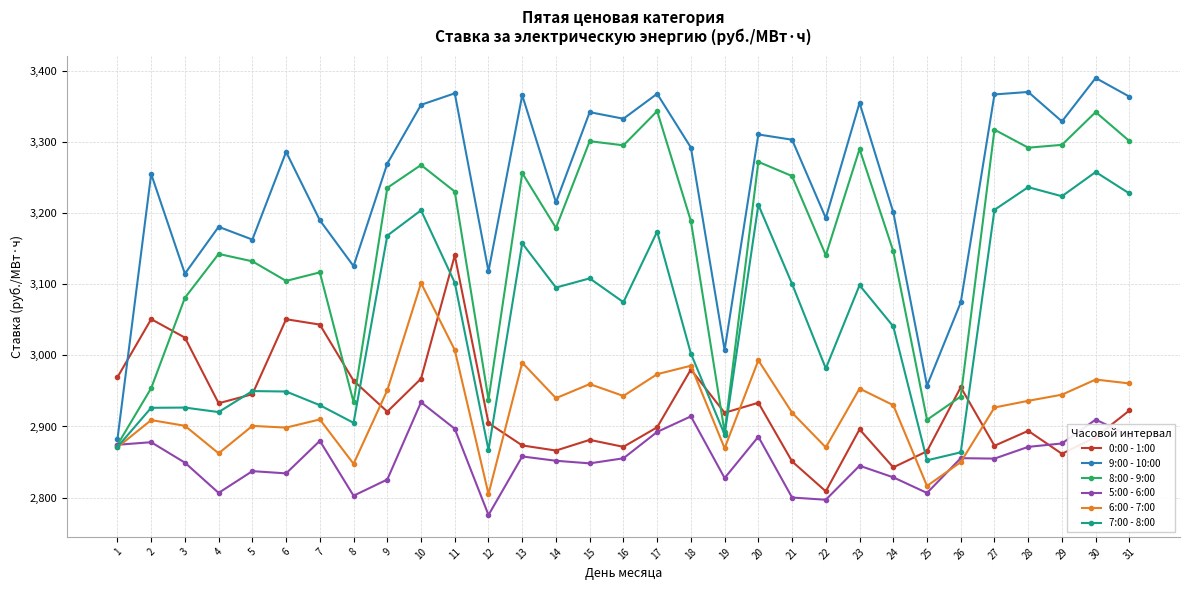

True or false: 5:00 - 6:00 has more than 0 points higher than both neighbors.

True